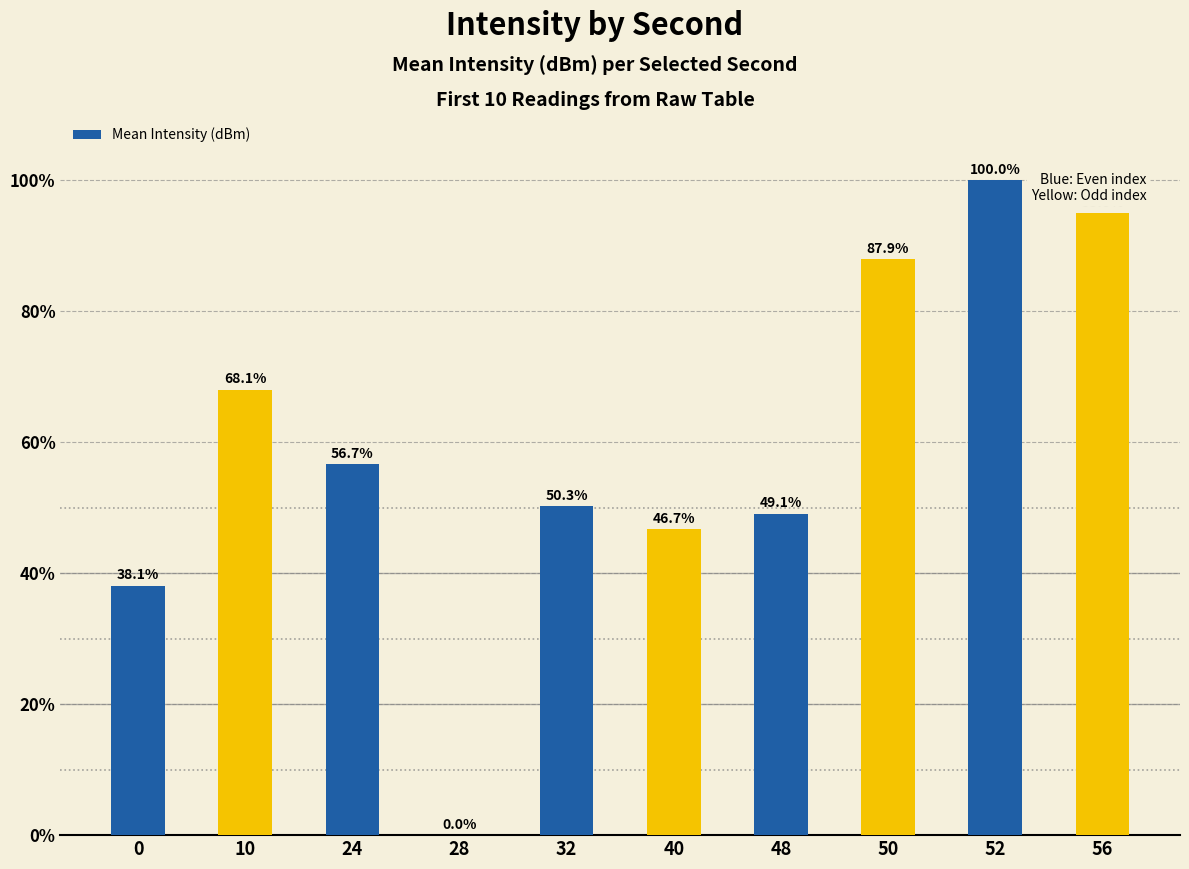

Is it true that the value at 56 is 95.0?

True